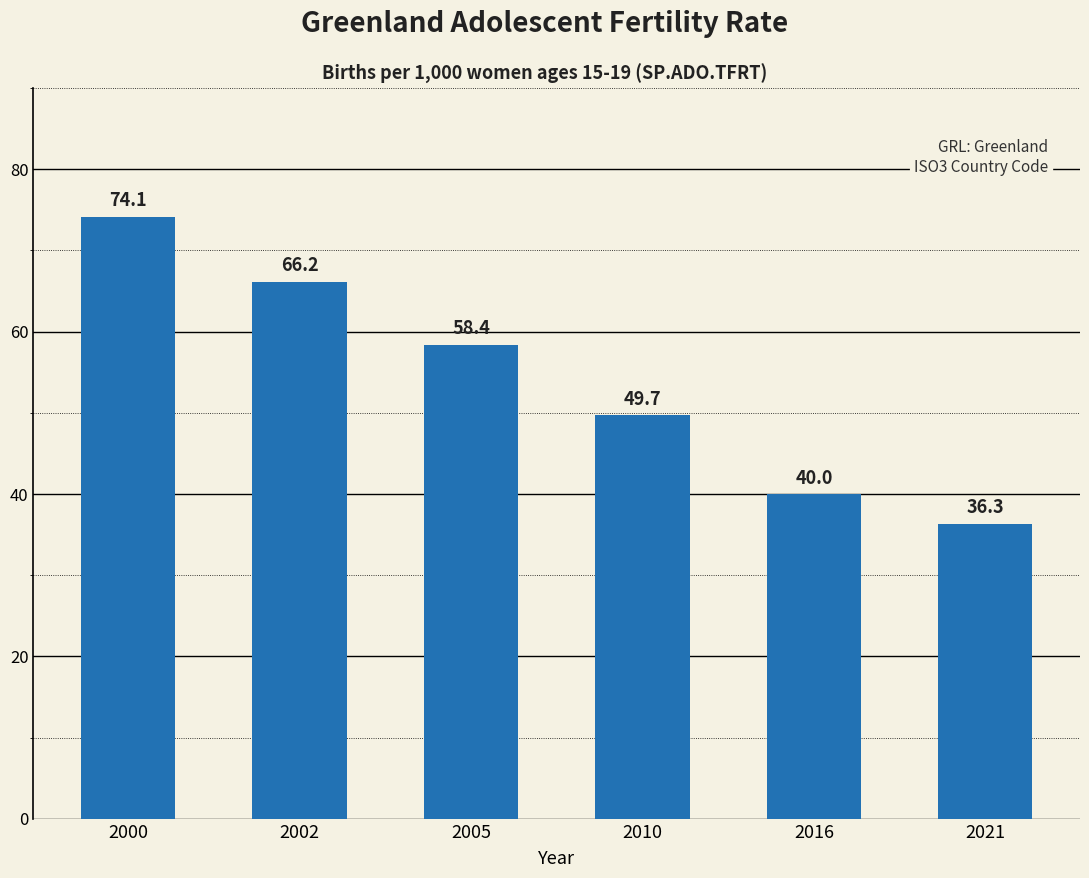

At which label is the value closest to 55?

2005